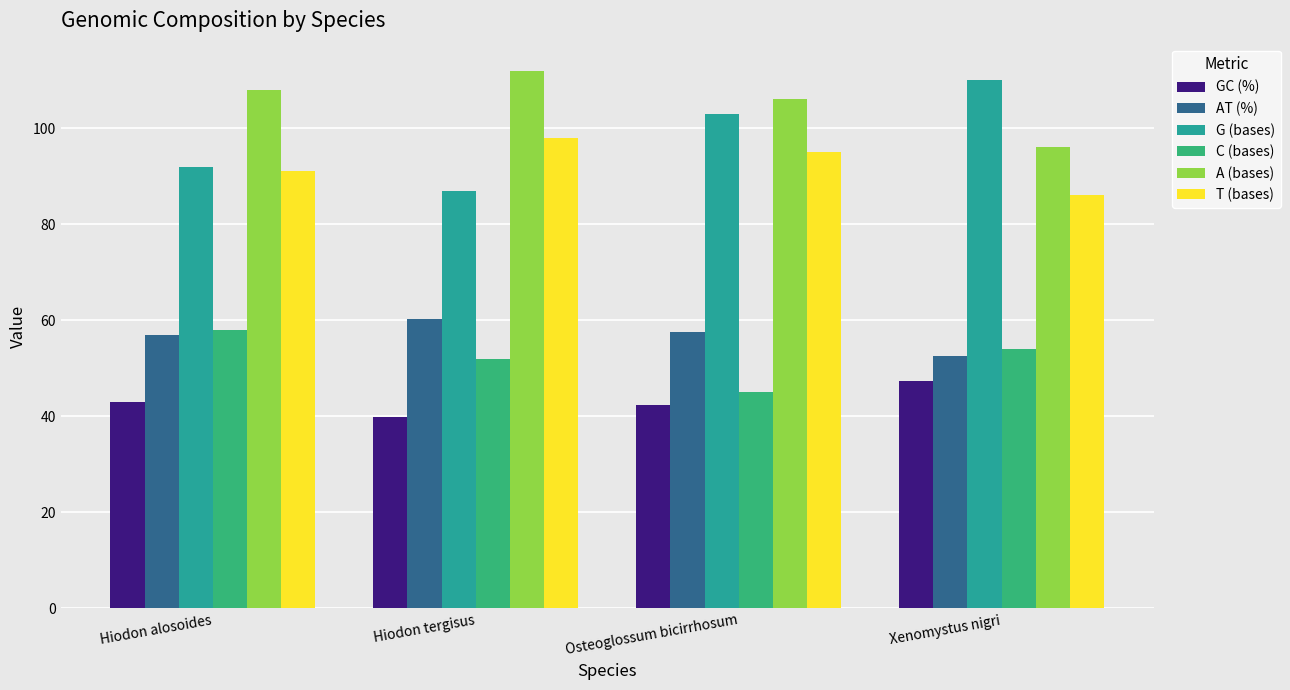

Which category has the highest value across all series?

Hiodon tergisus